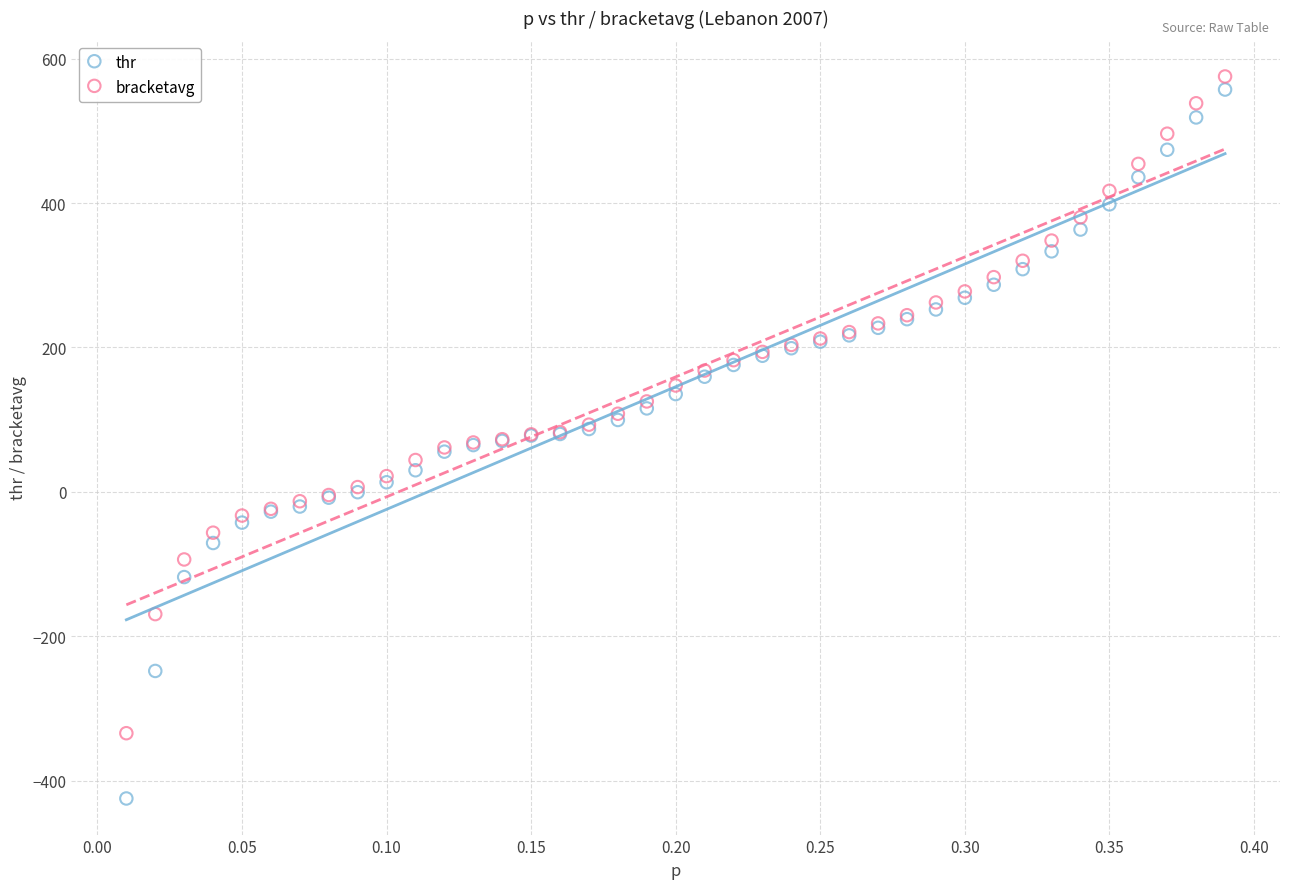

Which series contains the highest Y value?

bracketavg